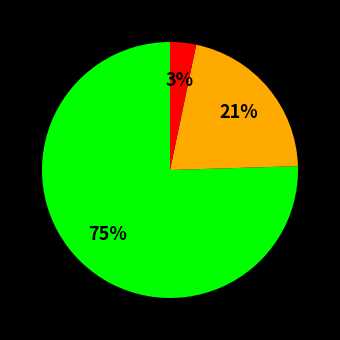

To the nearest percent, what is the average slice percentage?

33%